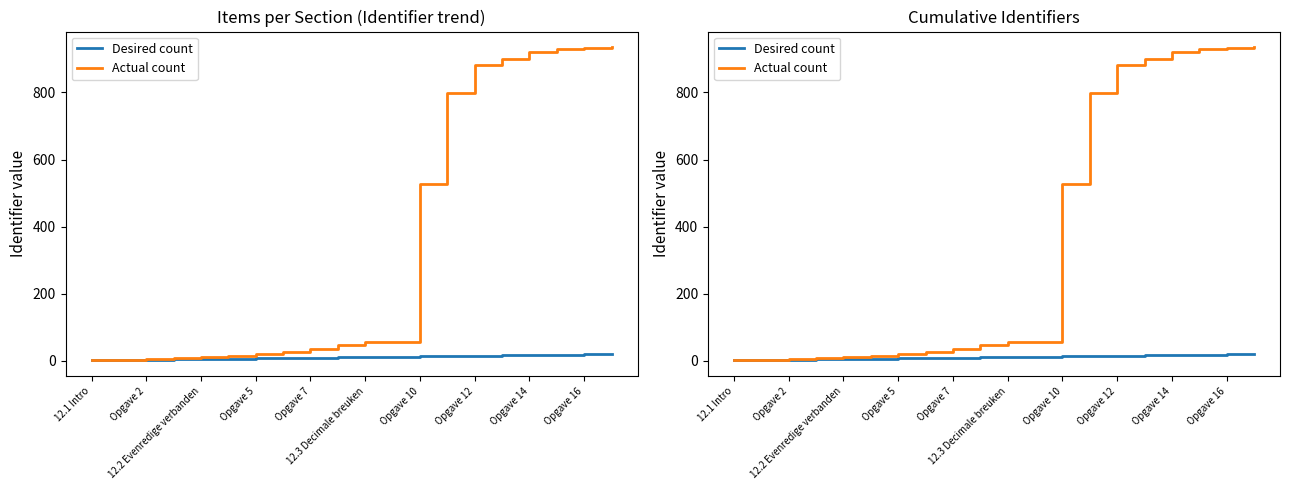

List the series in order of their overall mean, highest first.

Actual count, Desired count